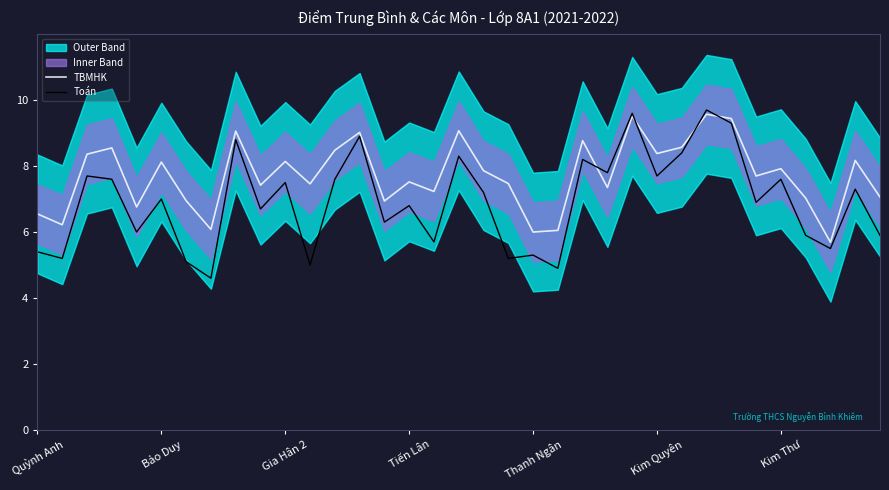

The value of TBMHK at Tiến Lân is 7.5. True or false?

True